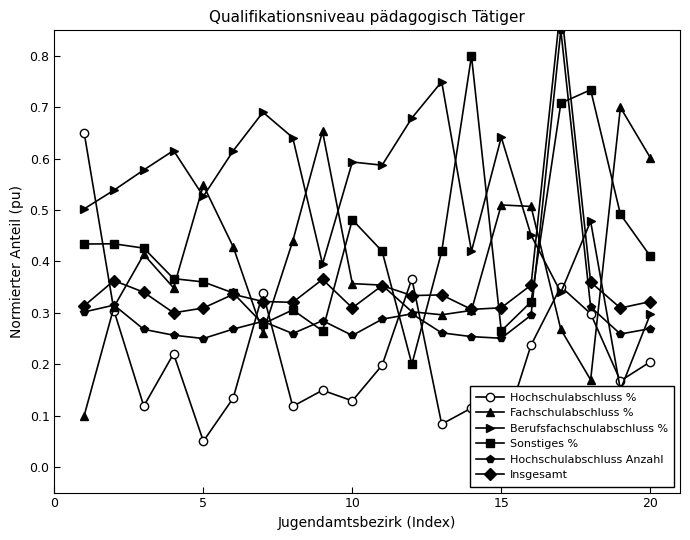

What is the maximum value for Hochschulabschluss %?

0.7